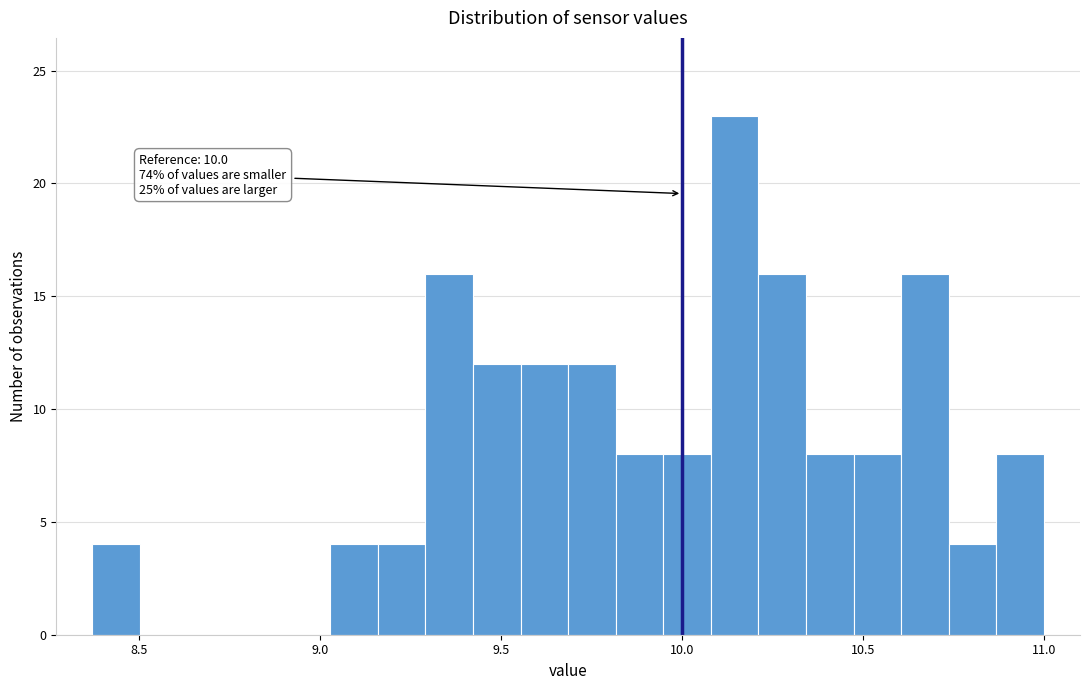

Around what value on the x-axis is the tallest bar? Give the approximate position of its centre, as read against the axis.

10.15